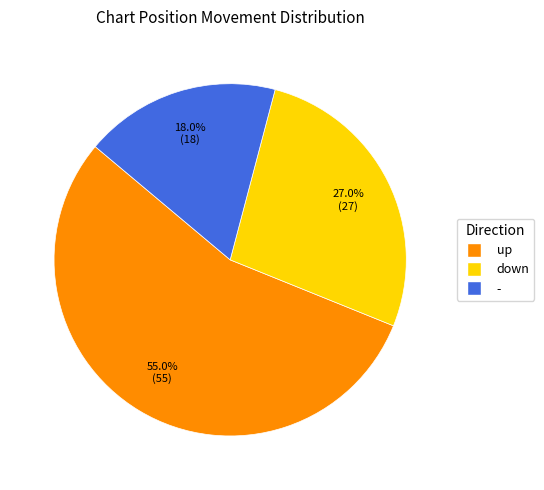

Count the number of slices in the pie.

3